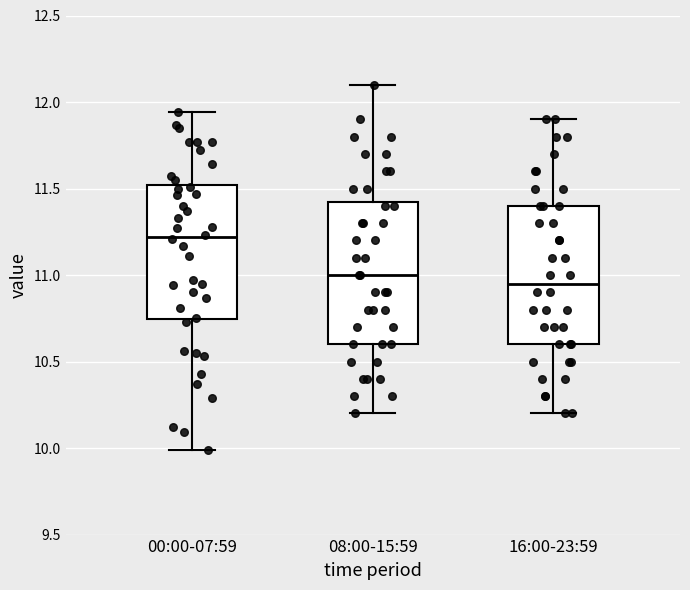

Which box's median line is the highest?

00:00-07:59